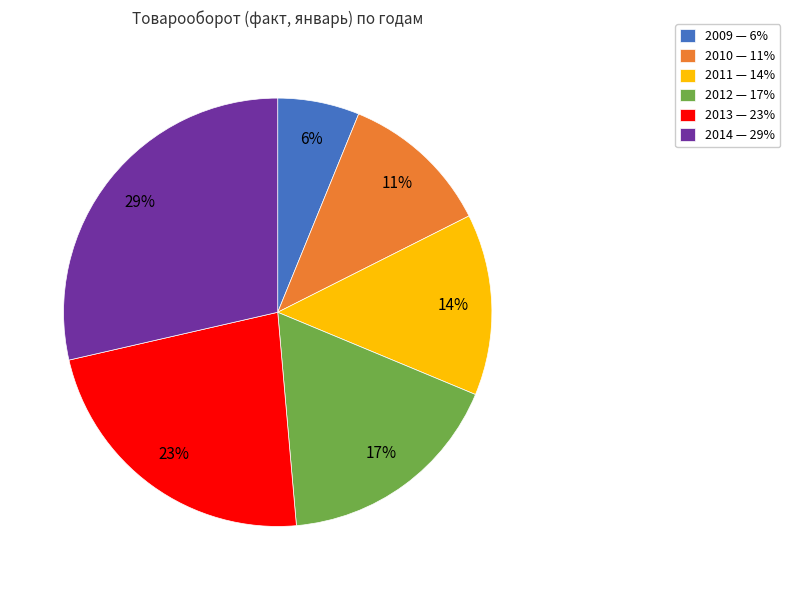

Is it true that 2011 is 14% of the pie?

True